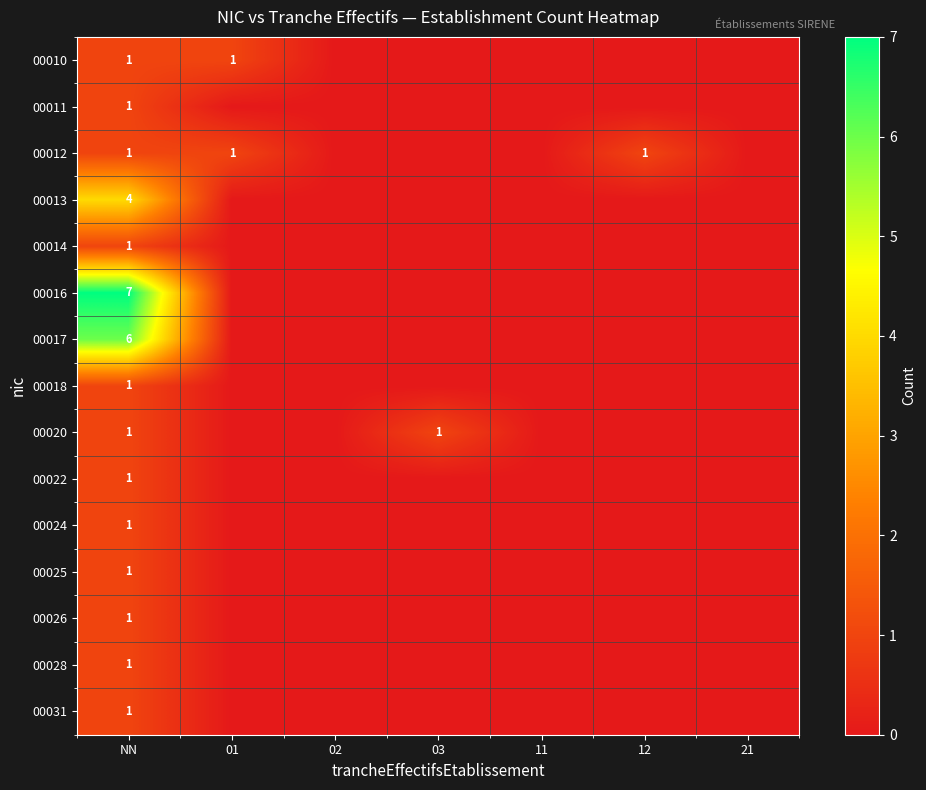

How many positive values does the 00018 series have?

1